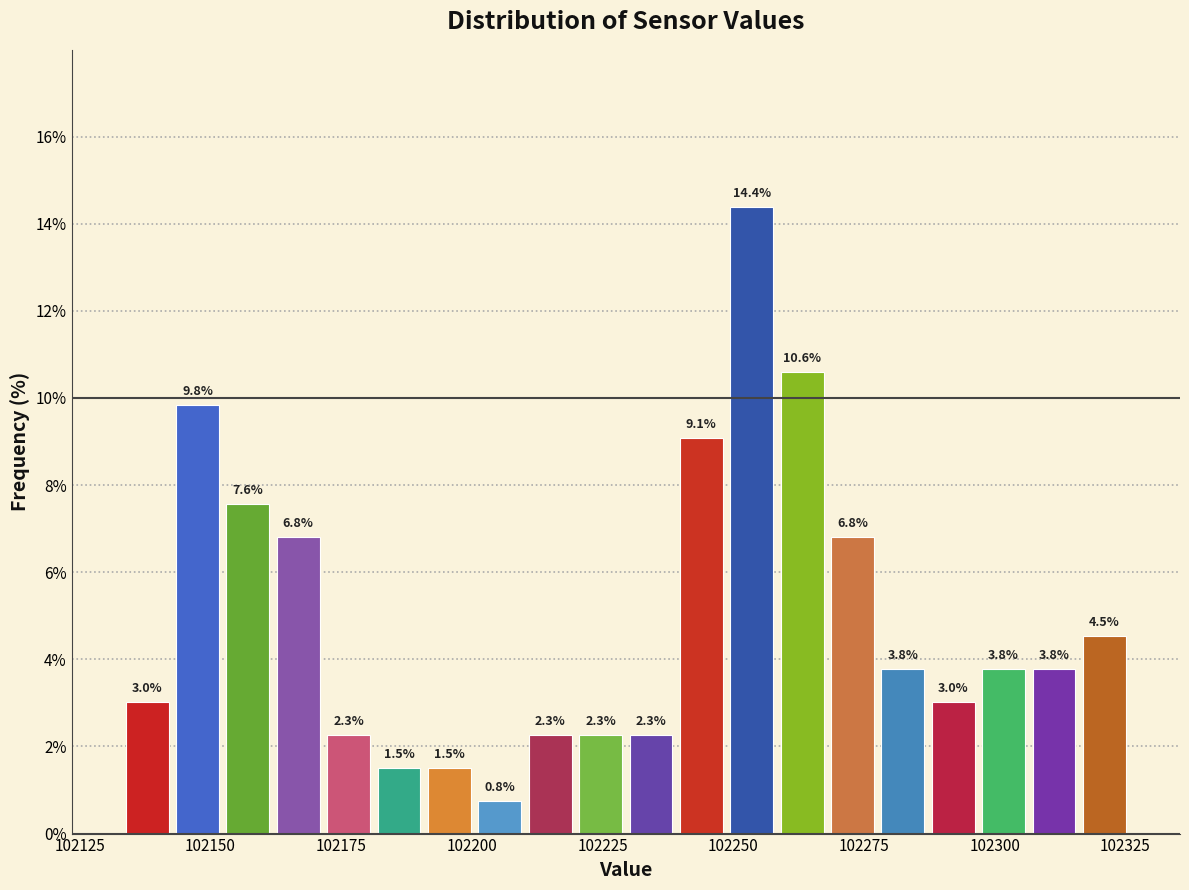

Read against the x-axis, roughly where is the centre of the tallest bar?

102255